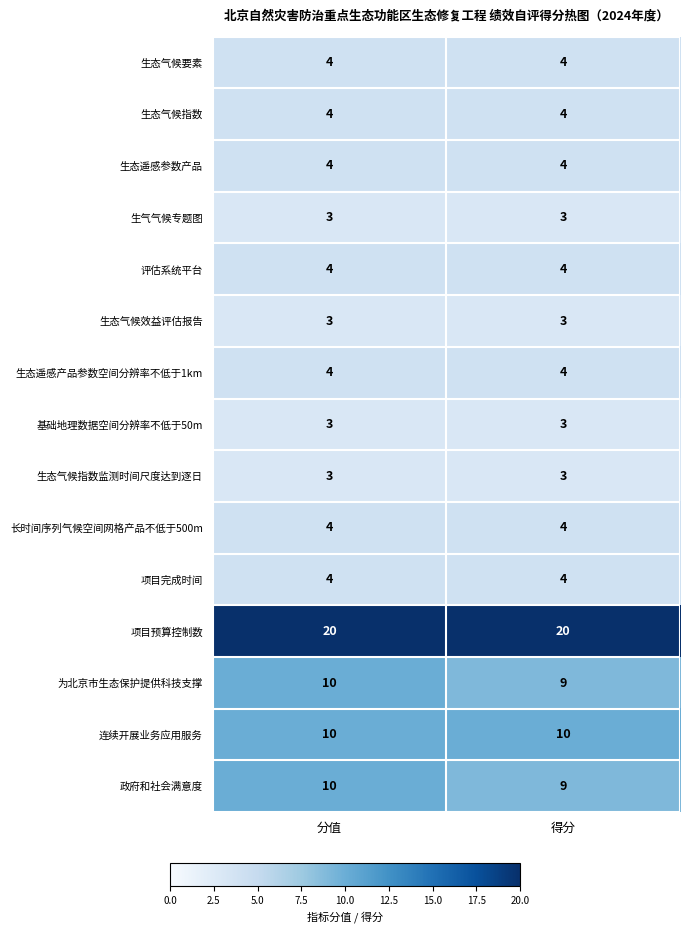

Reading left to right, transcribe all the data shown in this chart.

生态气候要素: 4	4
生态气候指数: 4	4
生态遥感参数产品: 4	4
生气气候专题图: 3	3
评估系统平台: 4	4
生态气候效益评估报告: 3	3
生态遥感产品参数空间分辨率不低于1km: 4	4
基础地理数据空间分辨率不低于50m: 3	3
生态气候指数监测时间尺度达到逐日: 3	3
长时间序列气候空间网格产品不低于500m: 4	4
项目完成时间: 4	4
项目预算控制数: 20	20
为北京市生态保护提供科技支撑: 10	9
连续开展业务应用服务: 10	10
政府和社会满意度: 10	9